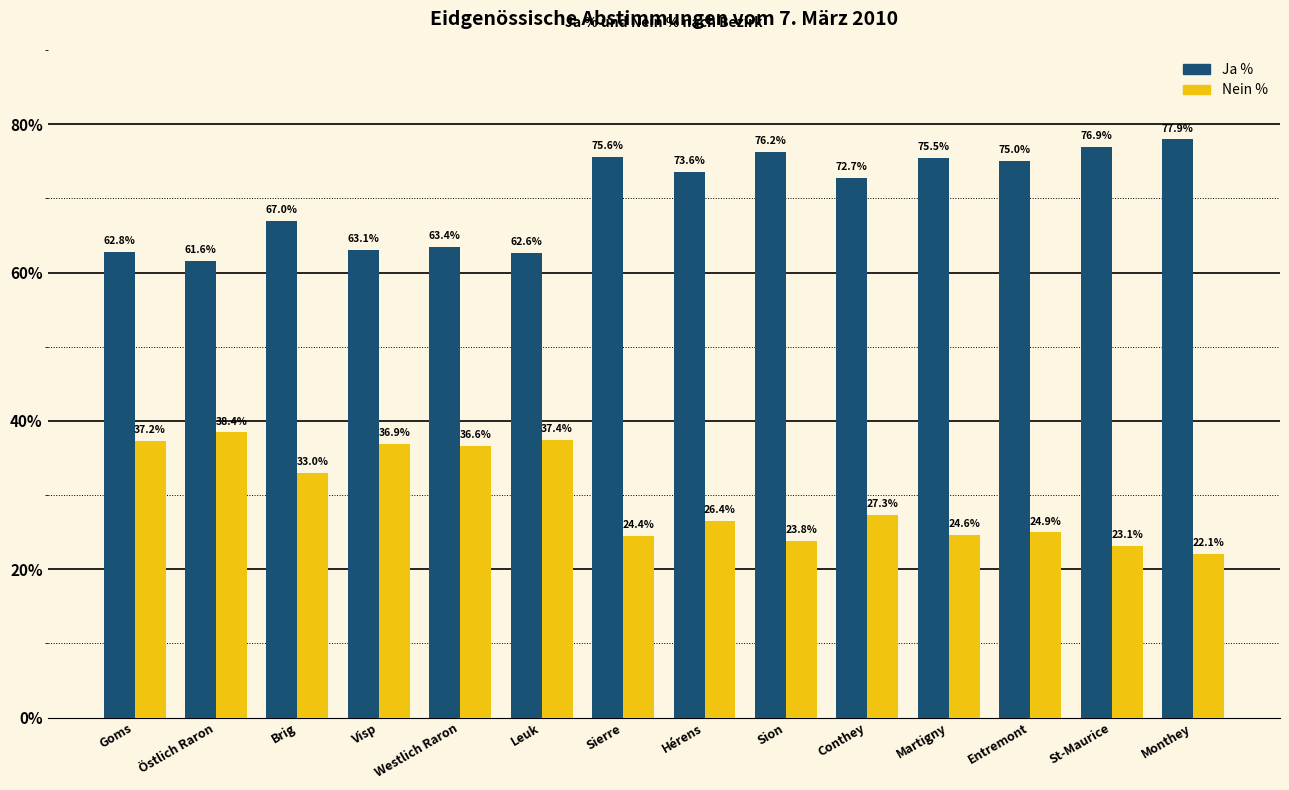

True or false: Nein % has a value of 23.8 at Sion.

True